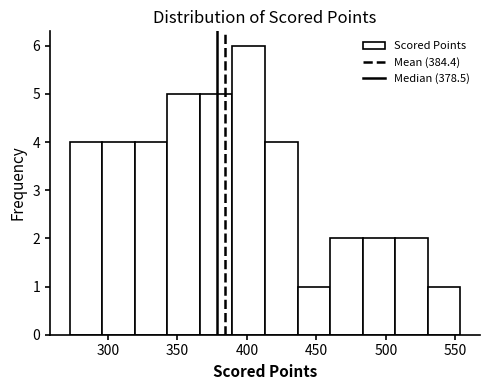

Reading left to right, transcribe this chart: for each bar, give the range it covers on the x-axis and its height. Neither the bar edges nor the heights are printed on the chart, so give them approximately, as read against the axes.

270 to 295: 4
295 to 320: 4
320 to 345: 4
345 to 365: 5
365 to 390: 5
390 to 415: 6
415 to 435: 4
435 to 460: 1
460 to 485: 2
485 to 505: 2
505 to 530: 2
530 to 555: 1